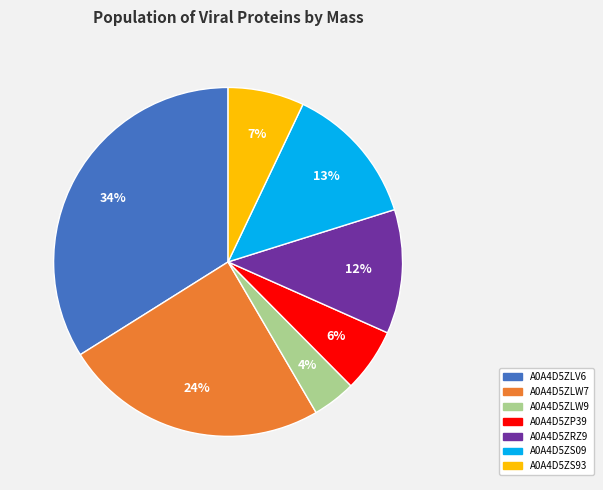

What is the ratio of the value at A0A4D5ZS93 to the value at A0A4D5ZRZ9?

0.6